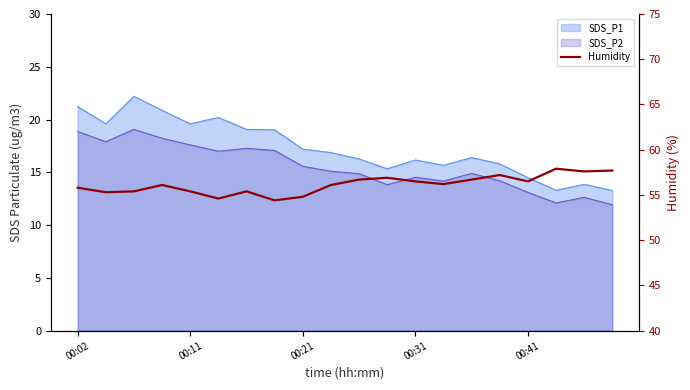

How many values exceed 56?

12